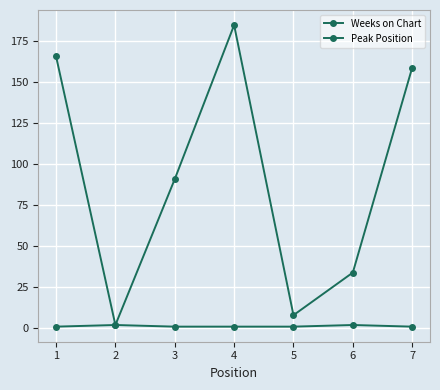

True or false: Peak Position and Weeks on Chart cross at least once.

False